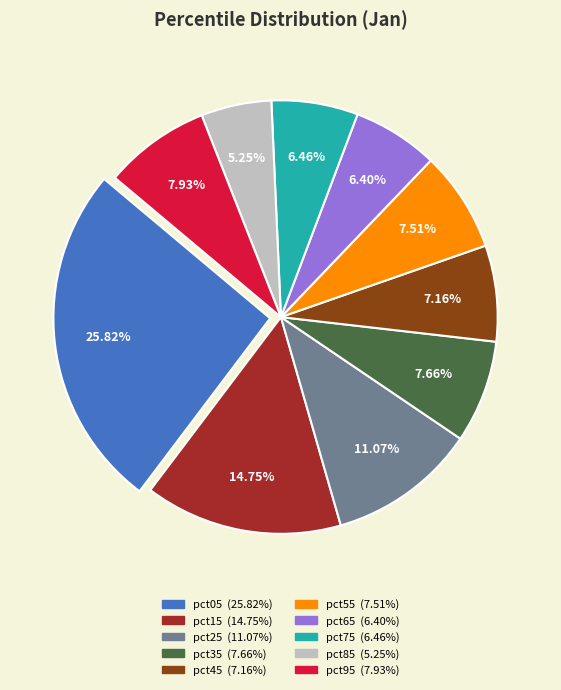

To the nearest percent, what is the difference between the largest and smallest slice percentages?

21%